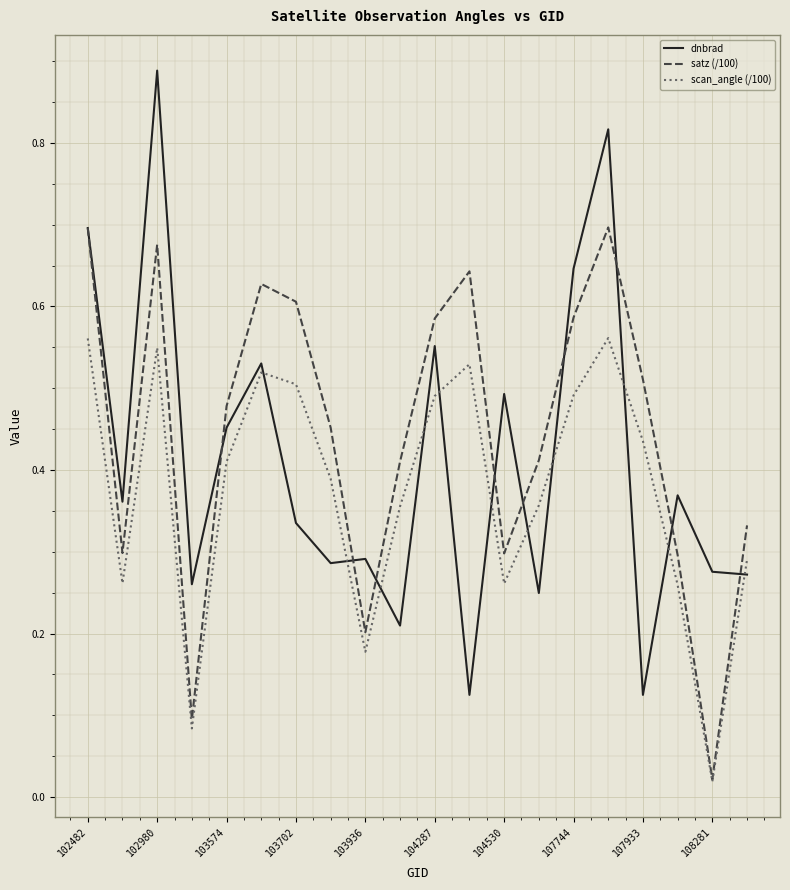

Rank the series by their average value, from highest to lowest.

satz (/100), dnbrad, scan_angle (/100)